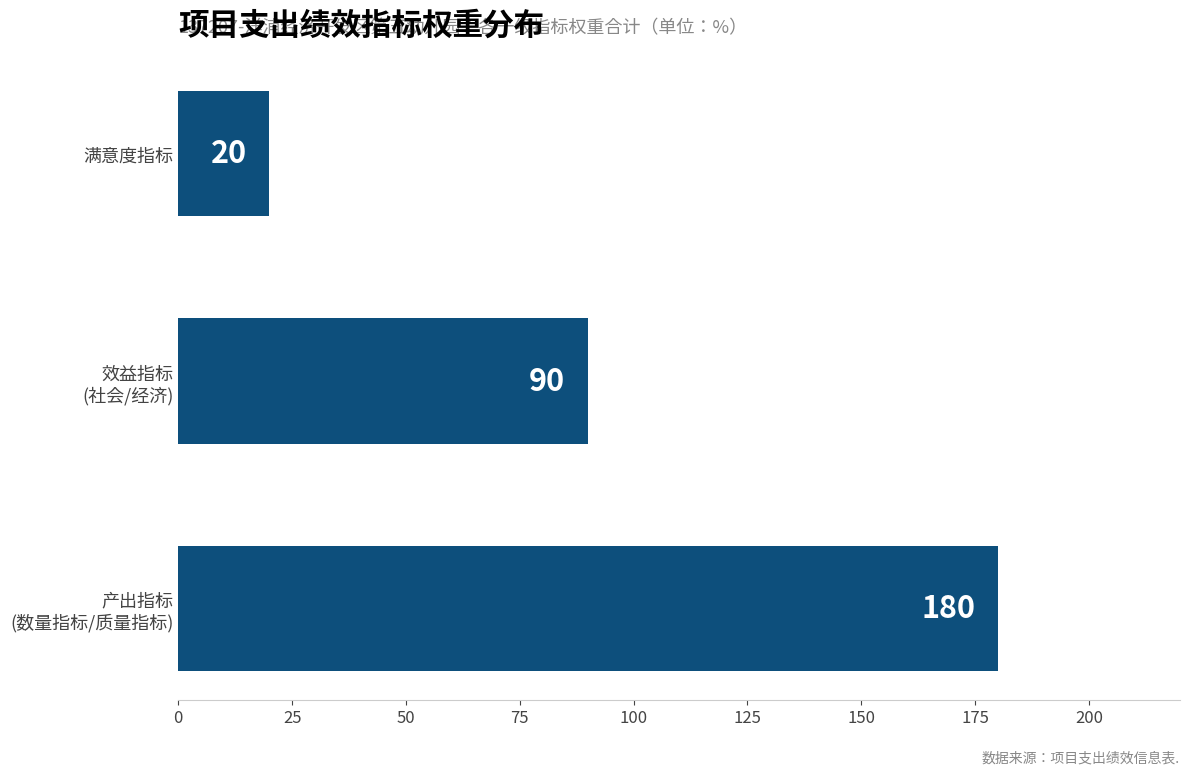

Rank the categories by value from highest to lowest.

产出指标
(数量指标/质量指标), 效益指标
(社会/经济), 满意度指标